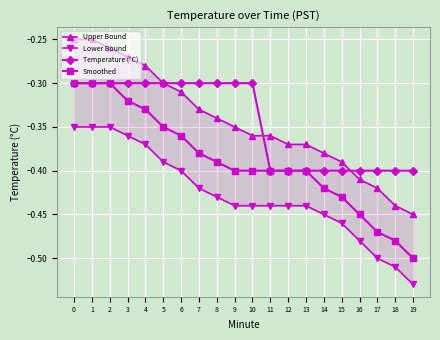

What is the minimum value for Temperature (°C)?

-0.4